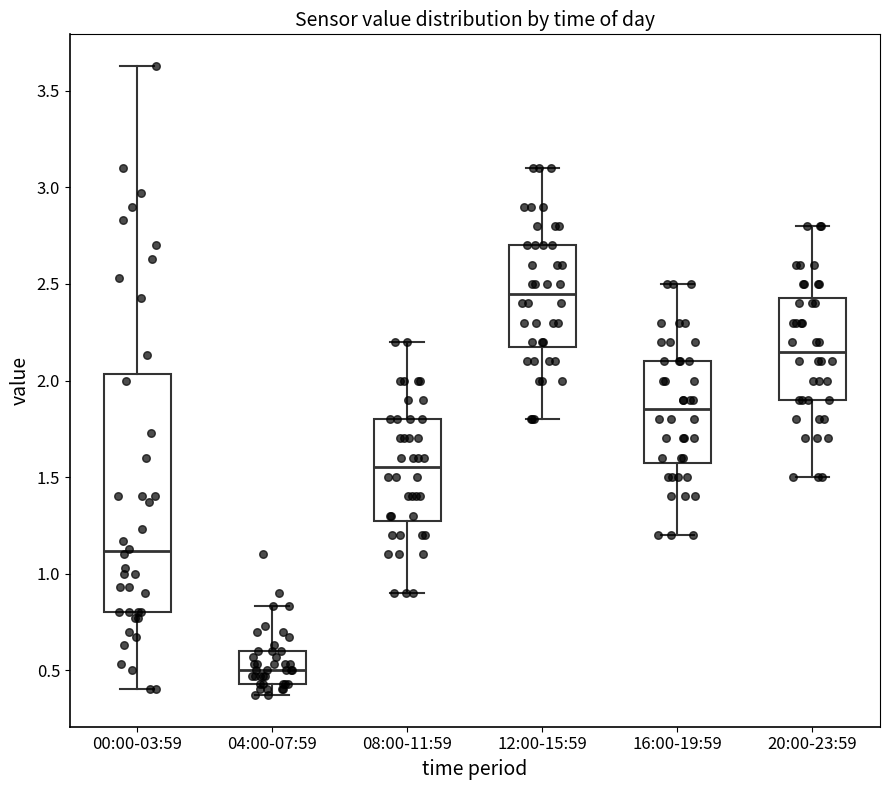

Comparing the boxes themselves (not the whiskers), which one is the tallest?

00:00-03:59